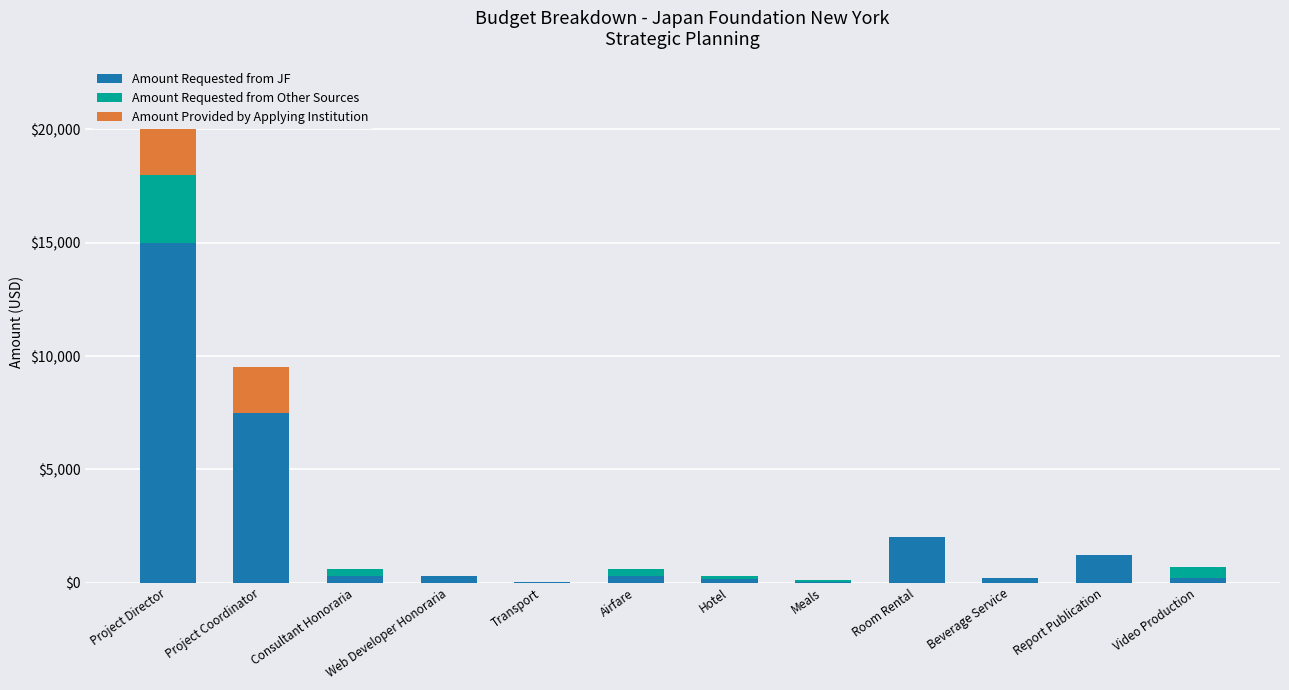

What is the maximum value for Amount Requested from JF?

15000